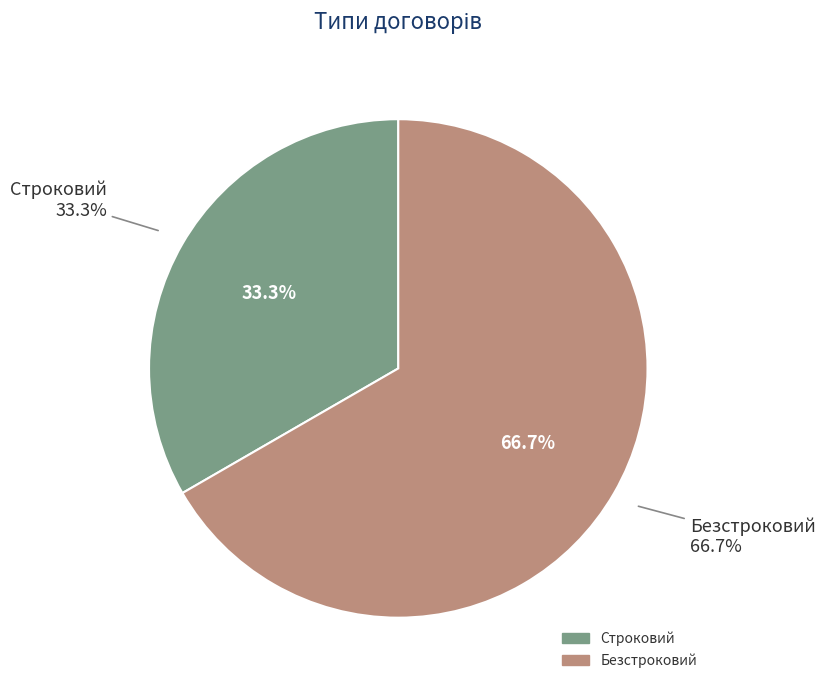

How many slices are in this pie chart?

2